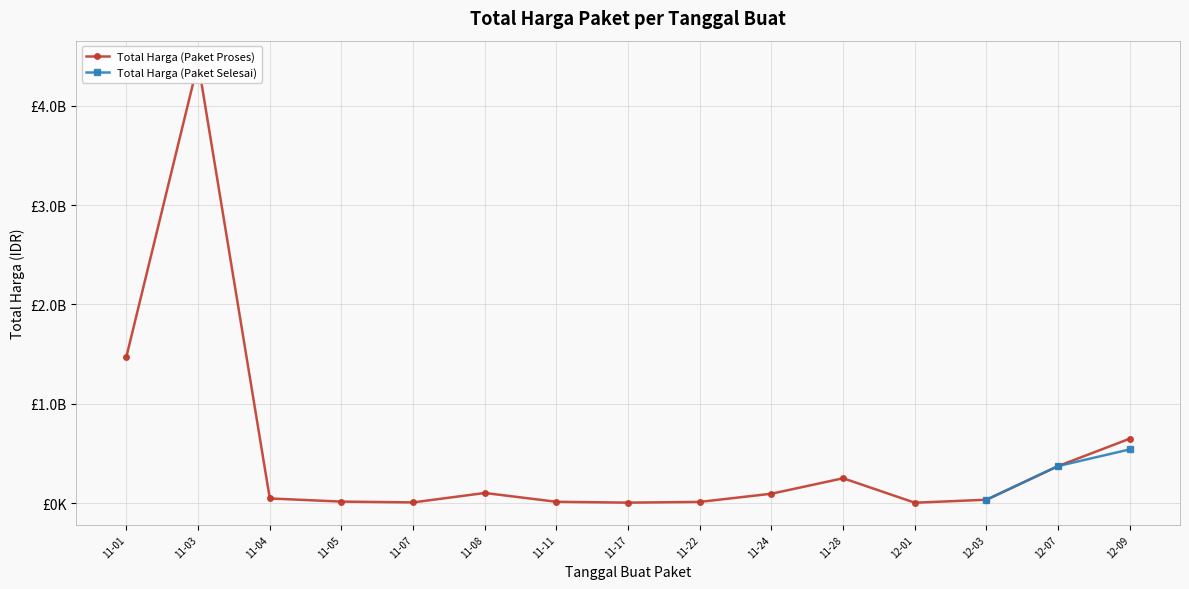

True or false: Total Harga (Paket Selesai) and Total Harga (Paket Proses) intersect in this chart.

False